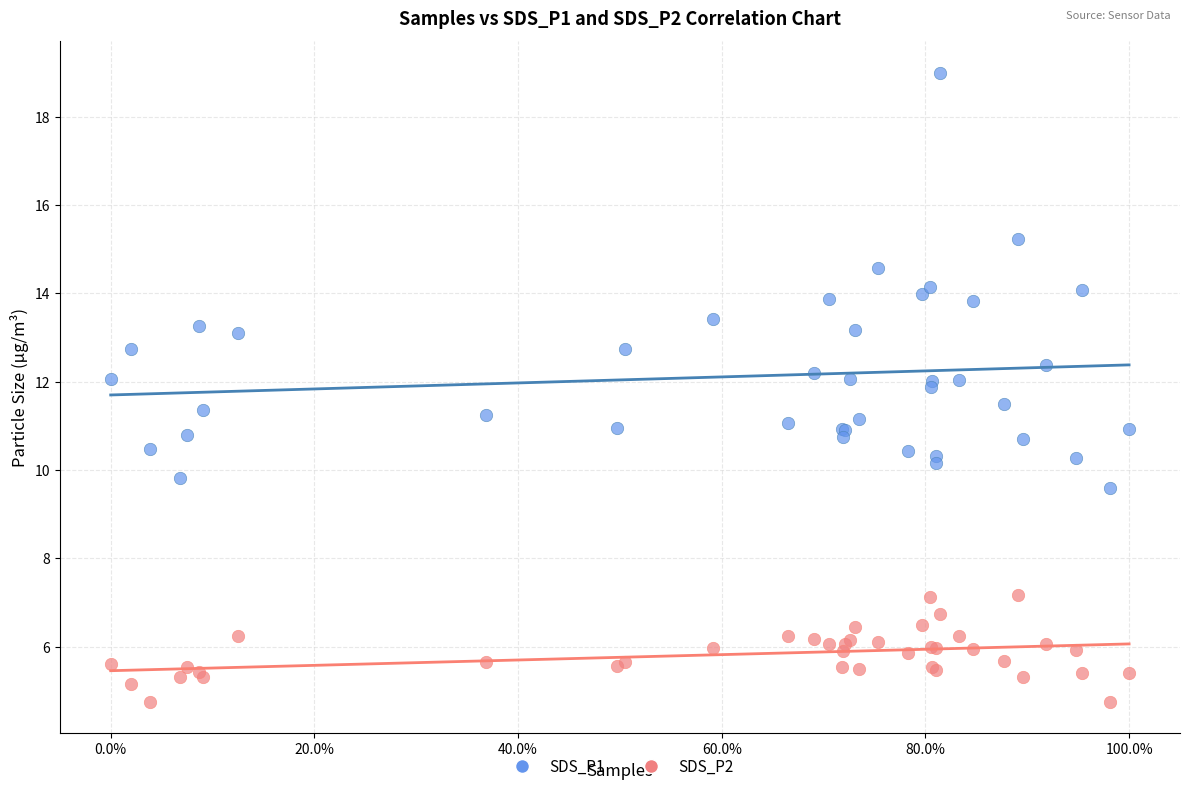

What are all the series names shown in the legend?

SDS_P1, SDS_P2